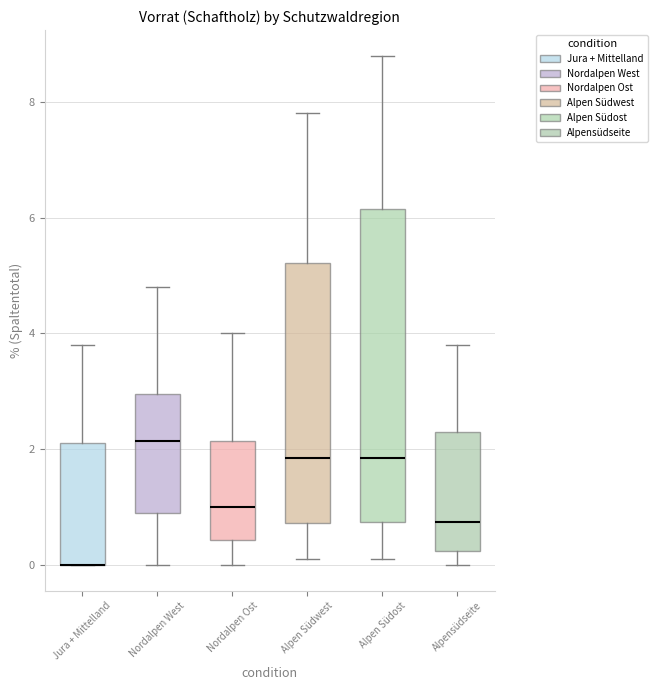

Reading left to right, transcribe this box plot: for each box, give where its median line is, the range the box spans, and where its two whiskers end, as read against the y-axis. The values are not printed on the chart, so give them approximately, as read against the axis.

Jura + Mittelland: median 0.0 (drawn on the box's lower edge), box 0.0 to 2.2, whiskers 0.0 to 3.8
Nordalpen West: median 2.2, box 1.0 to 3.0, whiskers 0.0 to 4.8
Nordalpen Ost: median 1.0, box 0.4 to 2.2, whiskers 0.0 to 4.0
Alpen Südwest: median 1.8, box 0.8 to 5.2, whiskers 0.2 to 7.8
Alpen Südost: median 1.8, box 0.8 to 6.2, whiskers 0.2 to 8.8
Alpensüdseite: median 0.8, box 0.2 to 2.4, whiskers 0.0 to 3.8